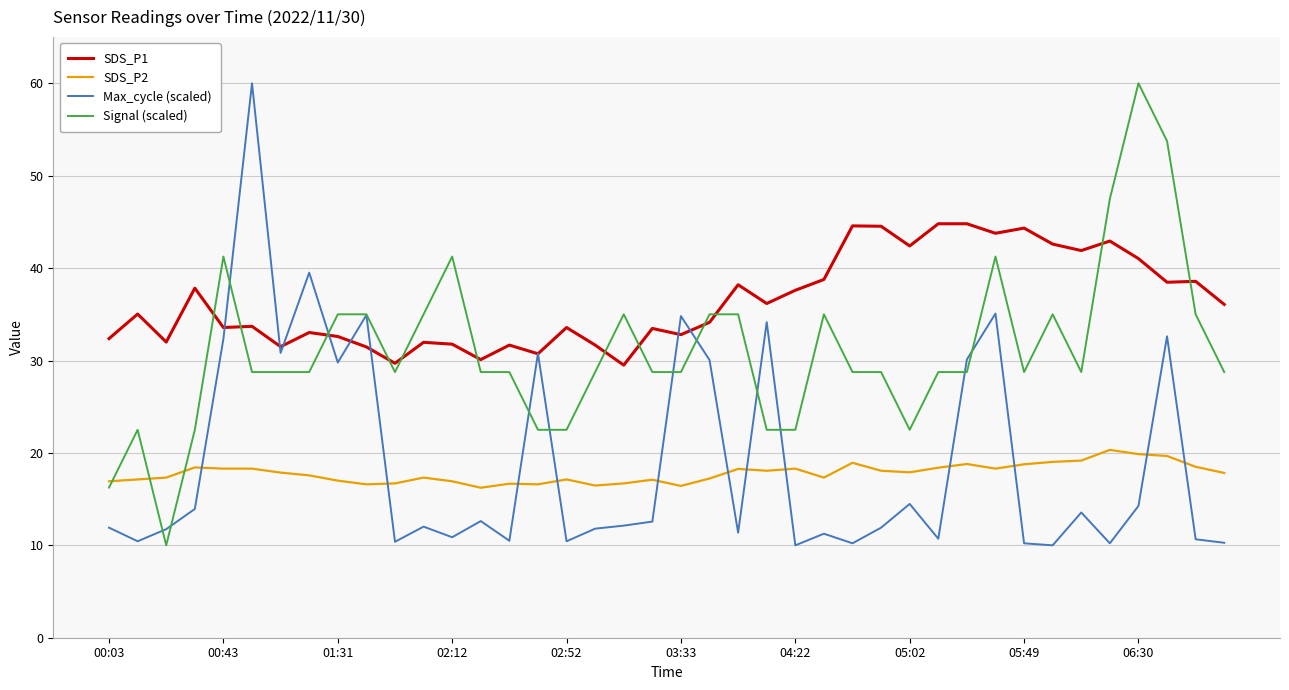

What is the maximum value for Signal (scaled)?

60.0